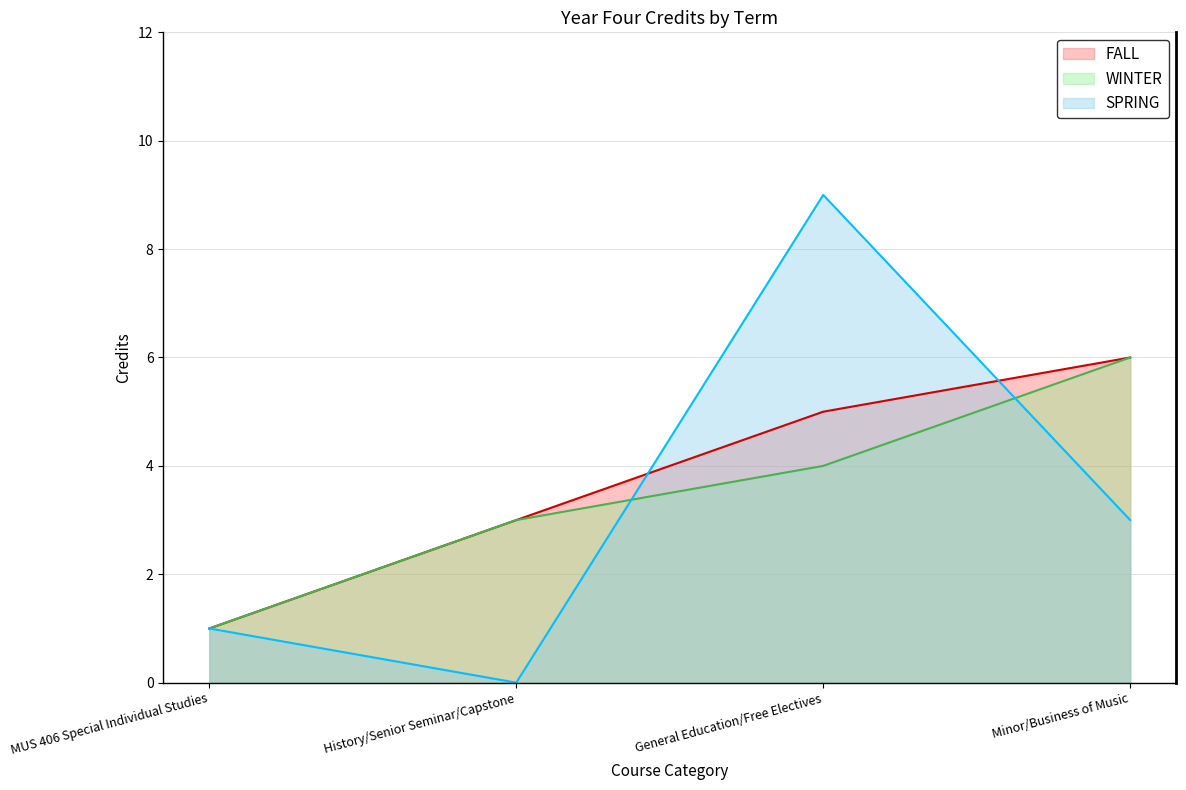

How many data points in WINTER line are above 4?

1